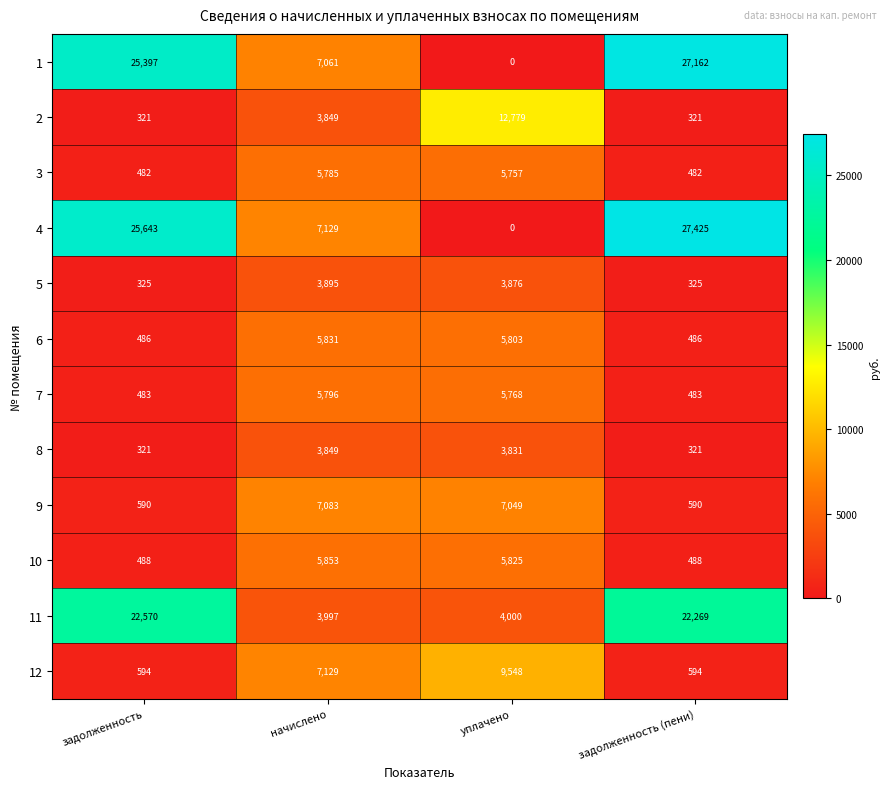

What is the difference between the maximum and minimum values in the 11 series?

18573